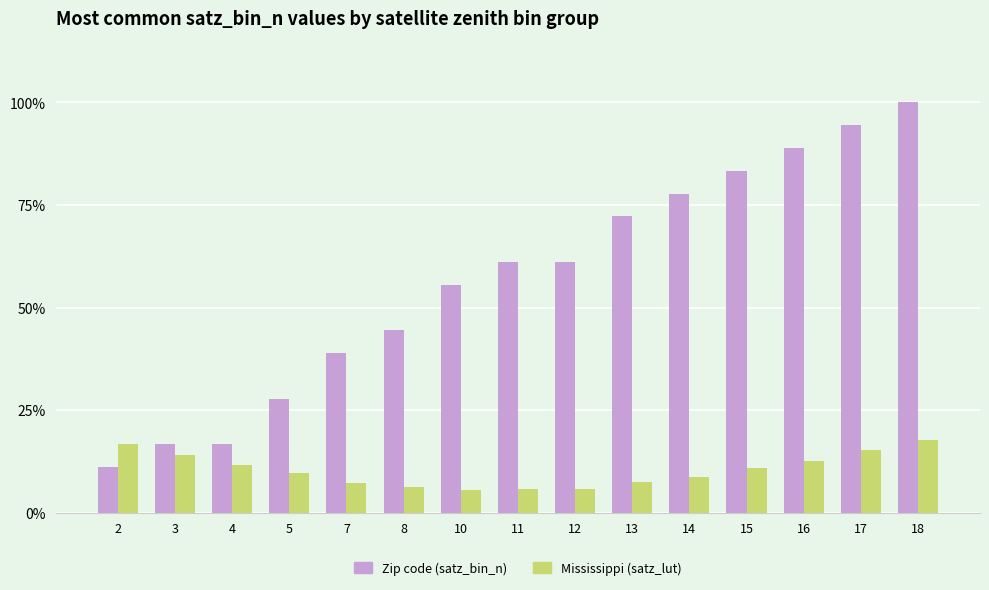

Rank the series at 13 from highest to lowest value.

Zip code (satz_bin_n), Mississippi (satz_lut)